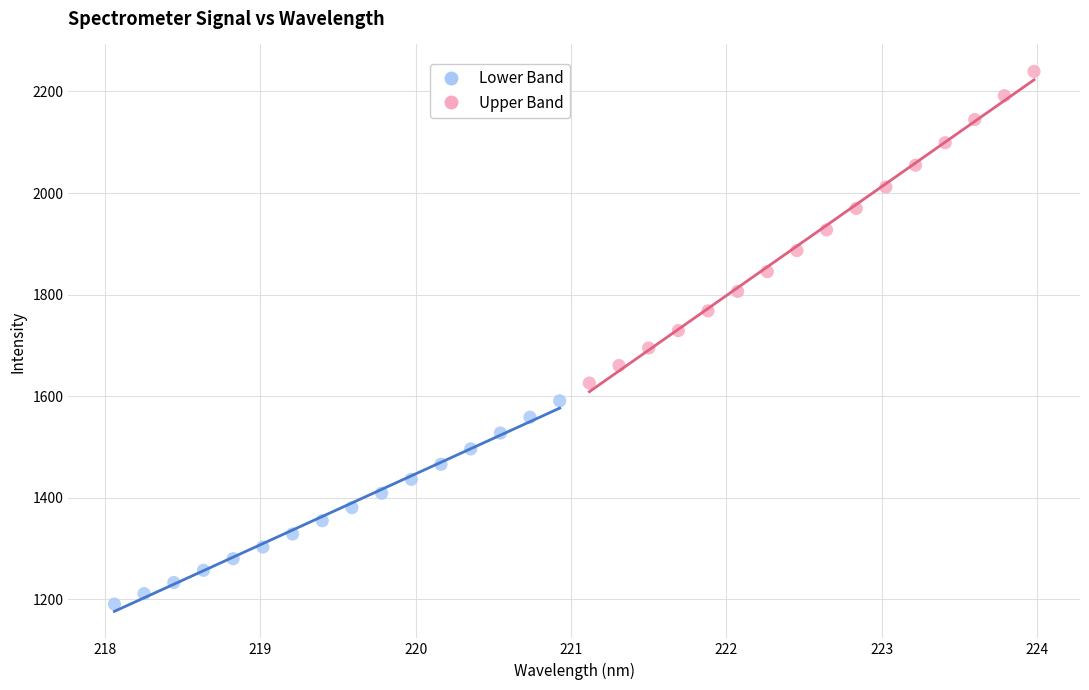

Which series contains the highest Y value?

Upper Band